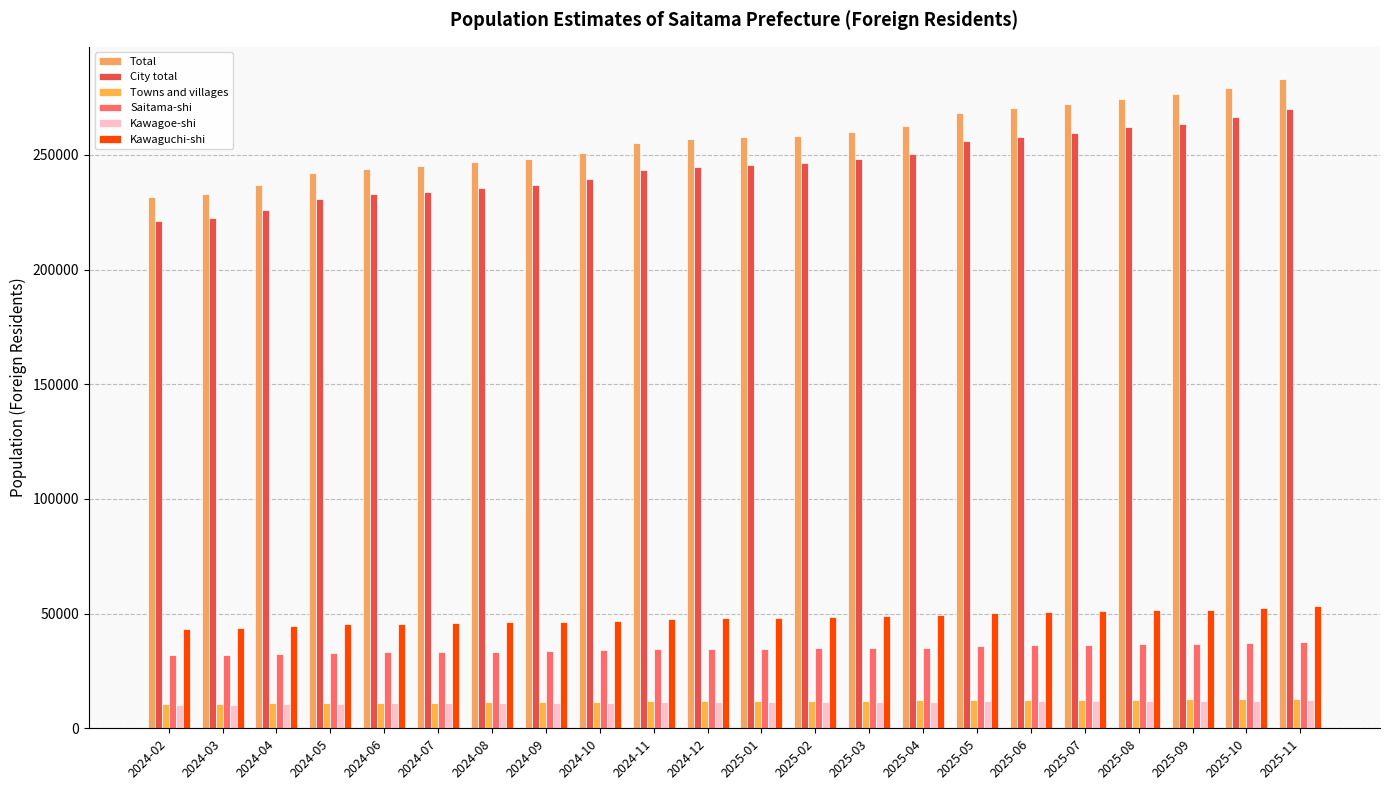

Reading right to left, extract all data points from this chart.

Total: 2025-11=282978	2025-10=279181	2025-09=276332	2025-08=274560	2025-07=272202	2025-06=270231	2025-05=268214	2025-04=262806	2025-03=260110	2025-02=258420	2025-01=257650	2024-12=256714	2024-11=254985	2024-10=251020	2024-09=248405	2024-08=246991	2024-07=245083	2024-06=243832	2024-05=241914	2024-04=236690	2024-03=233147	2024-02=231841
City total: 2025-11=269993	2025-10=266332	2025-09=263615	2025-08=262011	2025-07=259651	2025-06=257825	2025-05=255878	2025-04=250565	2025-03=248049	2025-02=246510	2025-01=245742	2024-12=244860	2024-11=243269	2024-10=239452	2024-09=237022	2024-08=235697	2024-07=233906	2024-06=232727	2024-05=230947	2024-04=225879	2024-03=222431	2024-02=221139
Towns and villages: 2025-11=12985	2025-10=12849	2025-09=12717	2025-08=12549	2025-07=12551	2025-06=12406	2025-05=12336	2025-04=12241	2025-03=12061	2025-02=11910	2025-01=11908	2024-12=11854	2024-11=11716	2024-10=11568	2024-09=11383	2024-08=11294	2024-07=11177	2024-06=11105	2024-05=10967	2024-04=10811	2024-03=10716	2024-02=10702
Saitama-shi: 2025-11=37787	2025-10=37325	2025-09=36733	2025-08=36677	2025-07=36409	2025-06=36173	2025-05=36016	2025-04=35167	2025-03=34984	2025-02=34819	2025-01=34704	2024-12=34696	2024-11=34569	2024-10=34042	2024-09=33554	2024-08=33441	2024-07=33286	2024-06=33161	2024-05=32991	2024-04=32189	2024-03=31823	2024-02=31823
Kawagoe-shi: 2025-11=12334	2025-10=12108	2025-09=12091	2025-08=11912	2025-07=11858	2025-06=11790	2025-05=11789	2025-04=11536	2025-03=11360	2025-02=11316	2025-01=11322	2024-12=11337	2024-11=11311	2024-10=11136	2024-09=11123	2024-08=10984	2024-07=10993	2024-06=10927	2024-05=10802	2024-04=10450	2024-03=10068	2024-02=10063
Kawaguchi-shi: 2025-11=53170	2025-10=52349	2025-09=51792	2025-08=51489	2025-07=51000	2025-06=50701	2025-05=50304	2025-04=49464	2025-03=48773	2025-02=48376	2025-01=48161	2024-12=47954	2024-11=47600	2024-10=46931	2024-09=46442	2024-08=46208	2024-07=45778	2024-06=45544	2024-05=45311	2024-04=44441	2024-03=43817	2024-02=43435